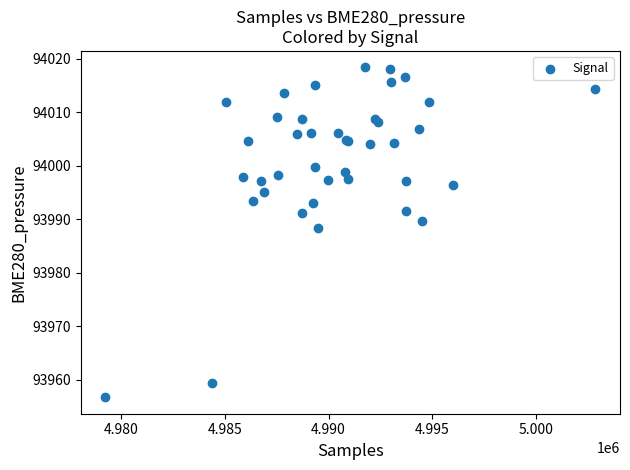

What Y value in the scatter plot is closest to 93987?

93988.4